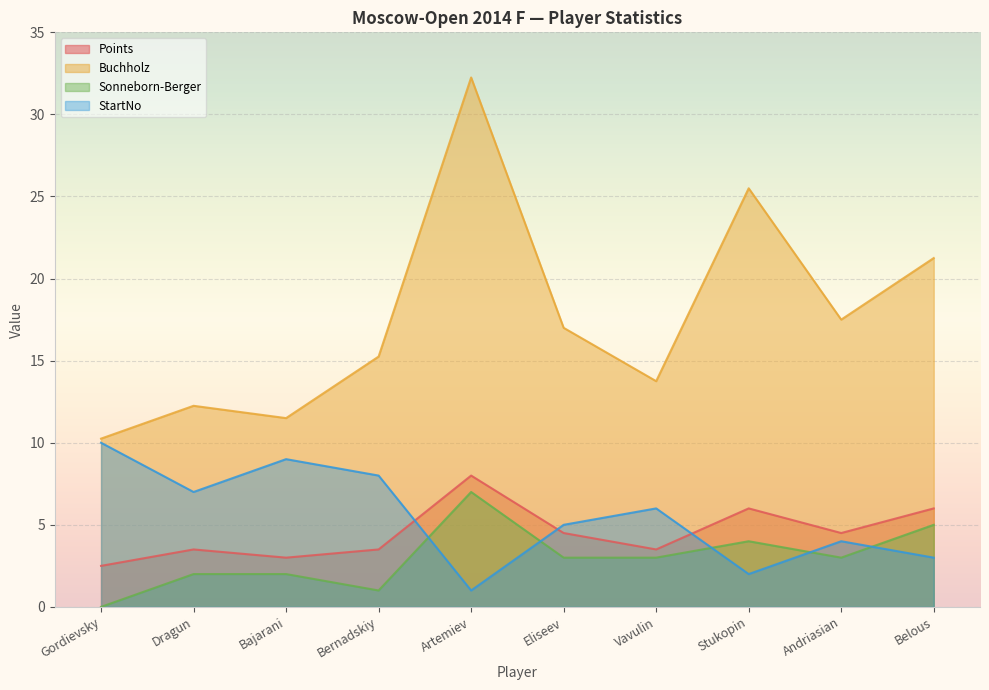

True or false: Buchholz and Sonneborn-Berger cross at least once.

False